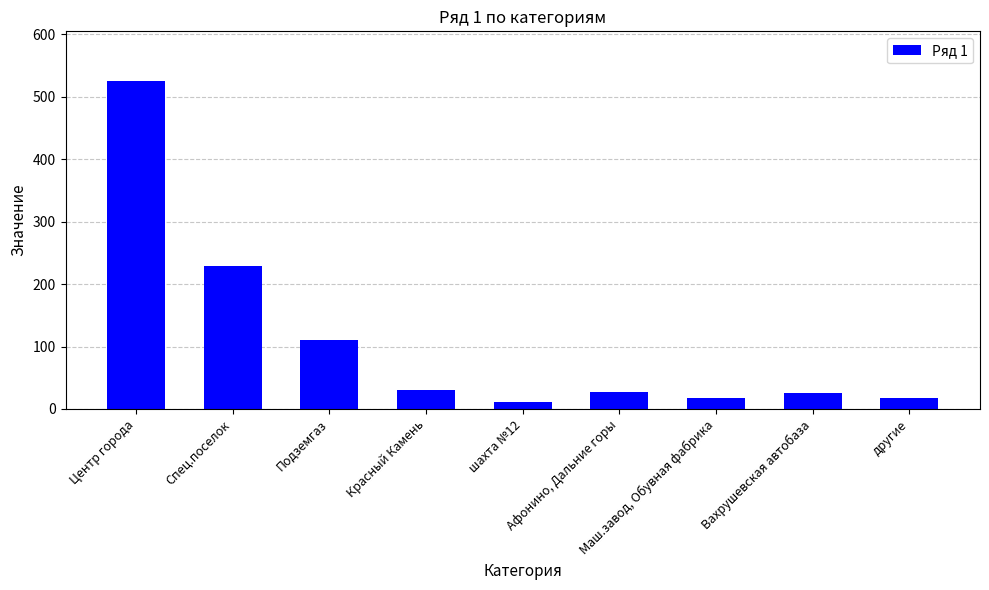

How many bars are there in total?

9